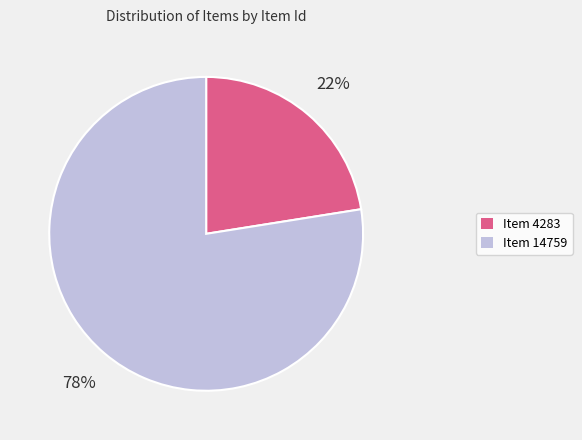

Is Item 4283 the majority of the pie?

No